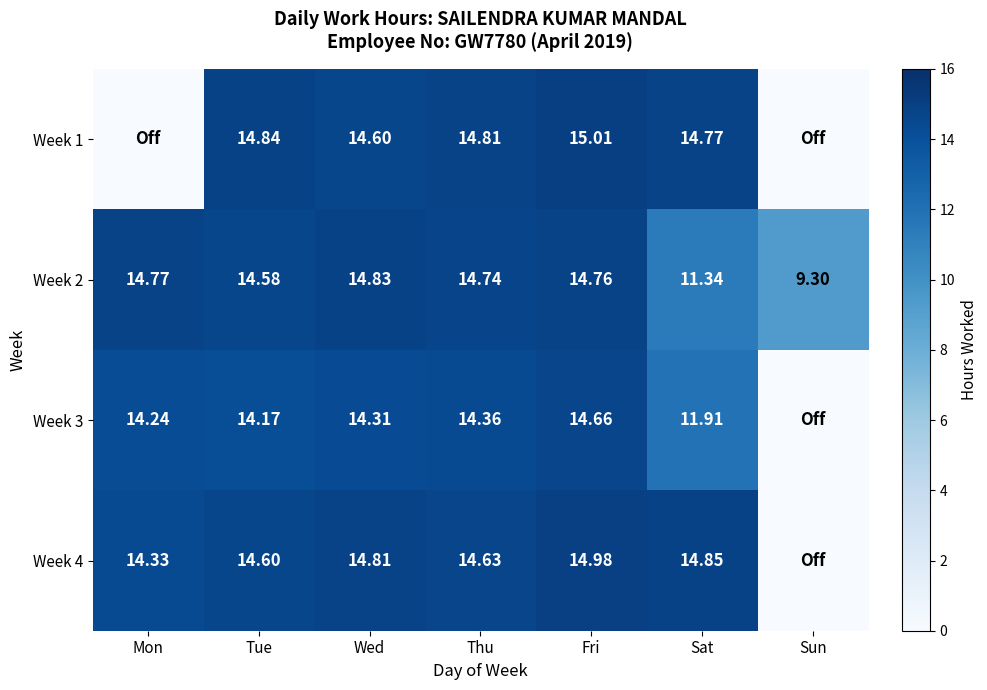

What is the maximum value shown in the chart?

15.0